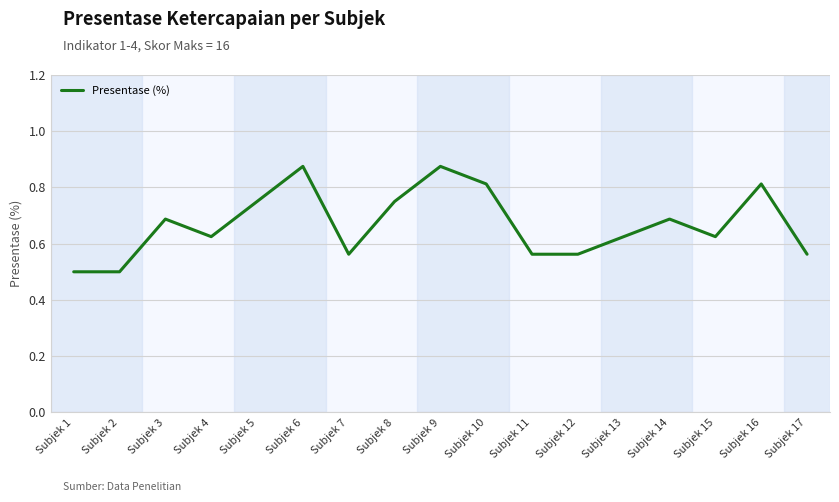

Between Subjek 1 and Subjek 14, which is larger?

Subjek 14